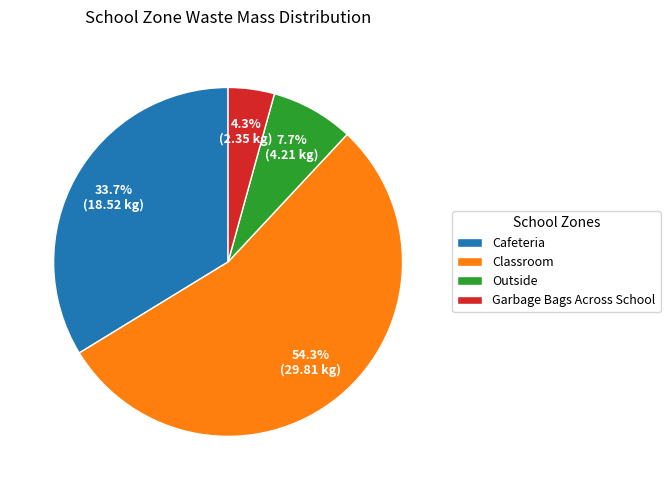

Combined, do Outside and Garbage Bags Across School account for over 50%?

No